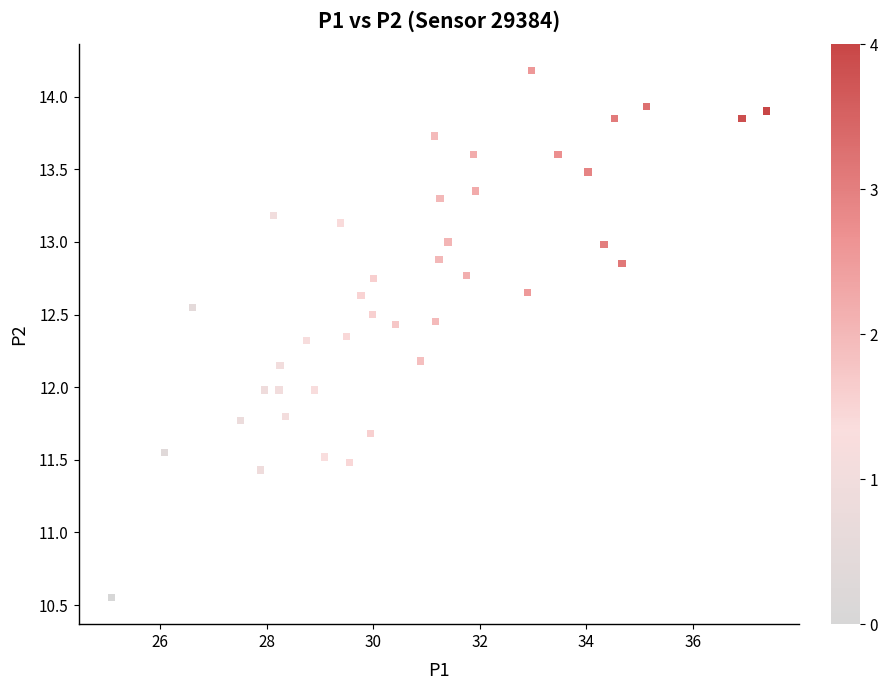

What is the range of Y values (max minus min)?

3.6